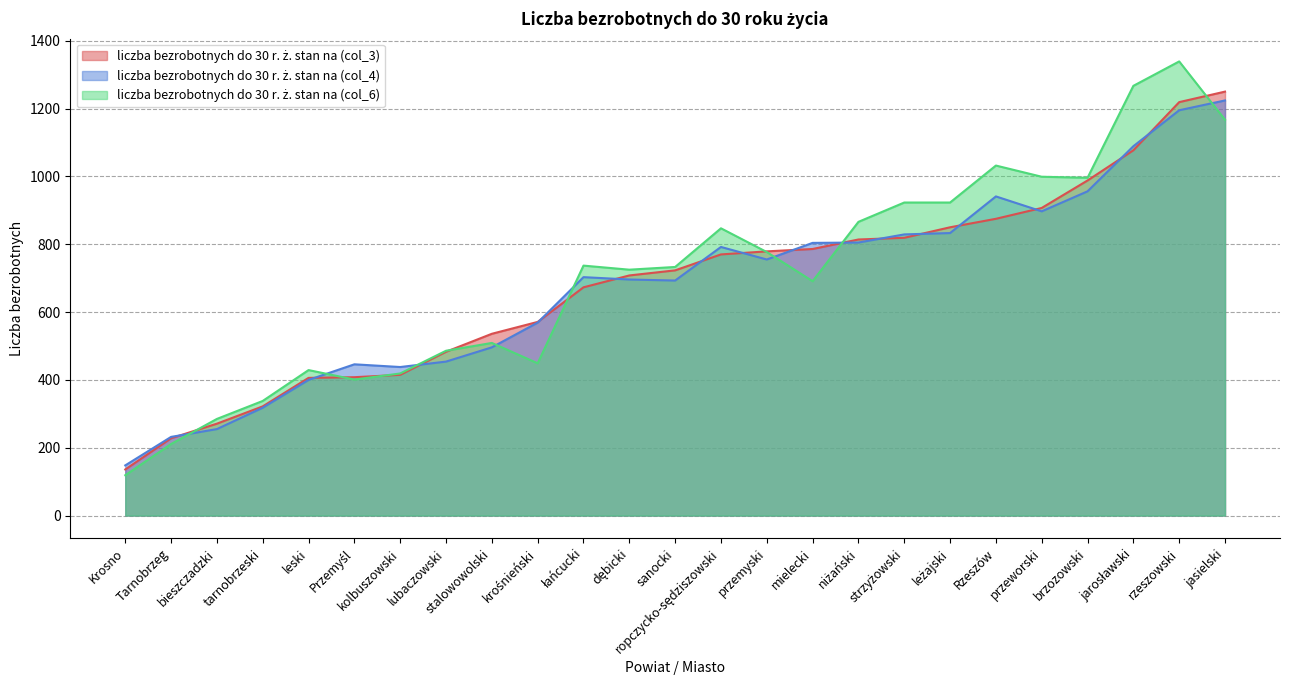

Where is liczba bezrobotnych do 30 r. ż. stan na (col_6) nearest to the value 729?

dębicki